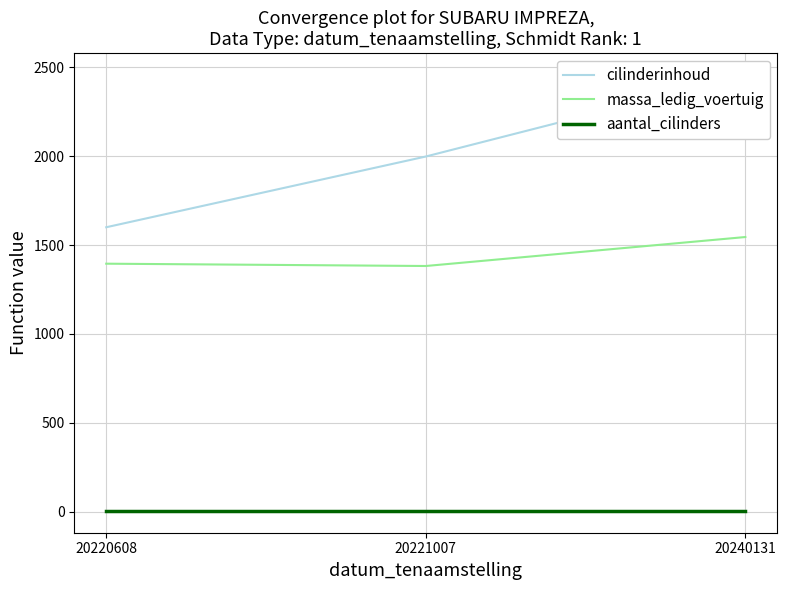

List the series in order of their peak value, lowest first.

aantal_cilinders, massa_ledig_voertuig, cilinderinhoud